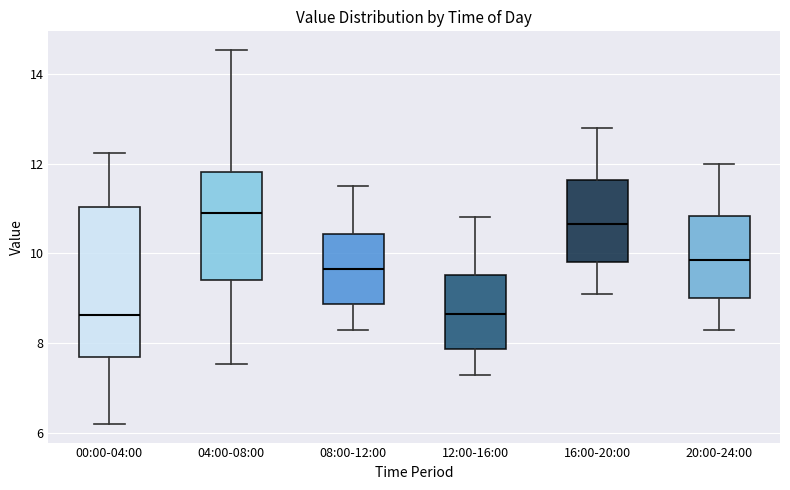

Reading left to right, transcribe this box plot: for each box, give where its median line is, the range the box spans, and where its two whiskers end, as read against the y-axis. The values are not printed on the chart, so give them approximately, as read against the axis.

00:00-04:00: median 8.6, box 7.6 to 11.0, whiskers 6.2 to 12.2
04:00-08:00: median 11.0, box 9.4 to 11.8, whiskers 7.6 to 14.6
08:00-12:00: median 9.6, box 8.8 to 10.4, whiskers 8.4 to 11.6
12:00-16:00: median 8.6, box 7.8 to 9.6, whiskers 7.4 to 10.8
16:00-20:00: median 10.6, box 9.8 to 11.6, whiskers 9.2 to 12.8
20:00-24:00: median 9.8, box 9.0 to 10.8, whiskers 8.4 to 12.0